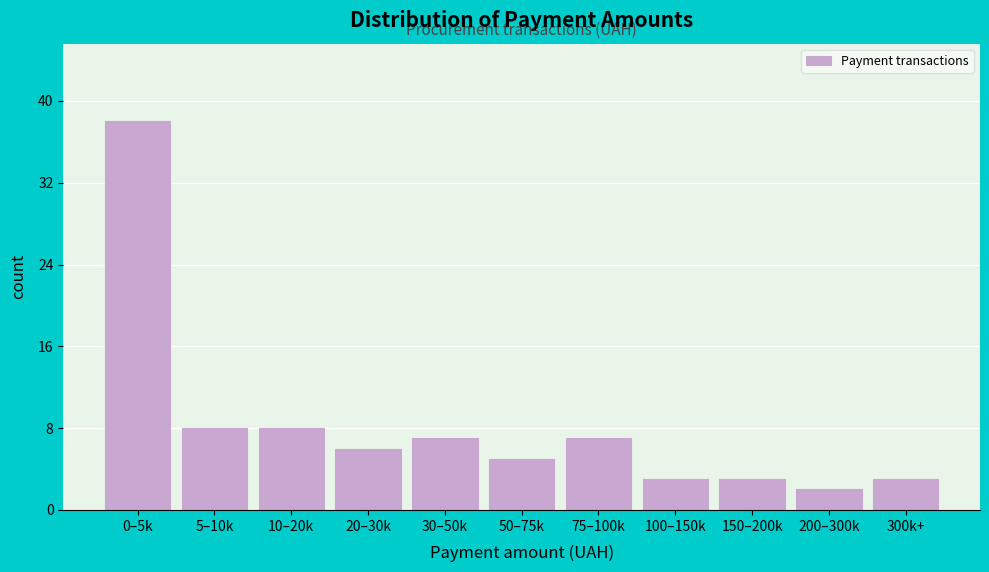

Reading right to left, extract all data points from this chart.

300k+=3	200–300k=2	150–200k=3	100–150k=3	75–100k=7	50–75k=5	30–50k=7	20–30k=6	10–20k=8	5–10k=8	0–5k=38